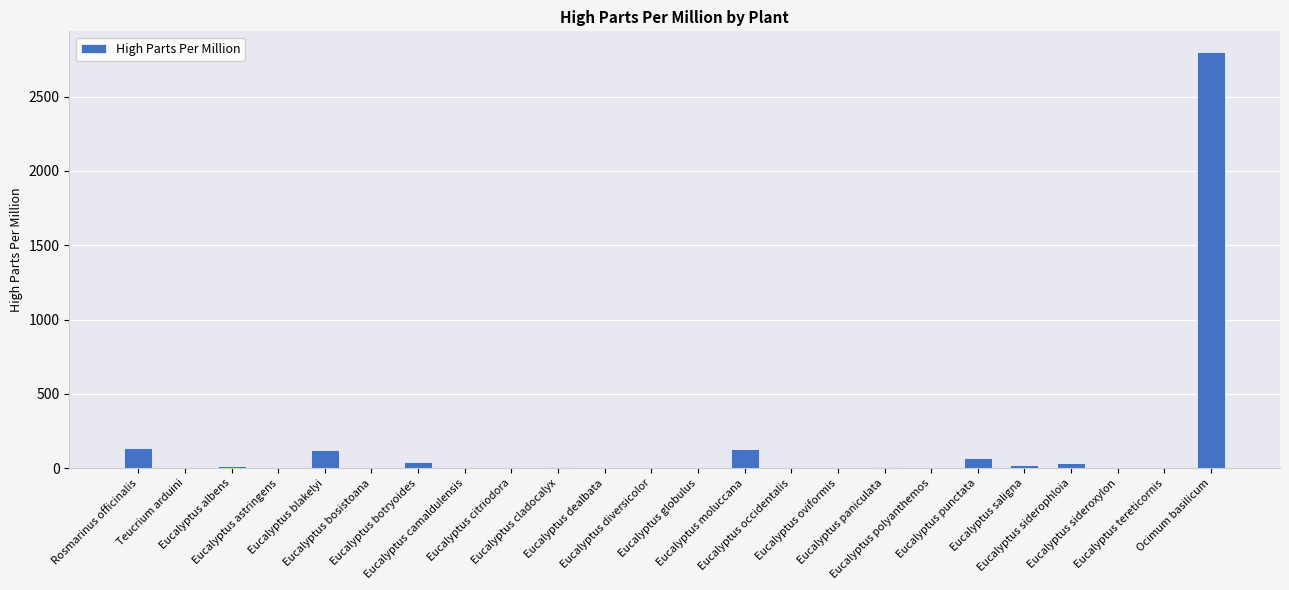

What is the sum of all values?

3375.2